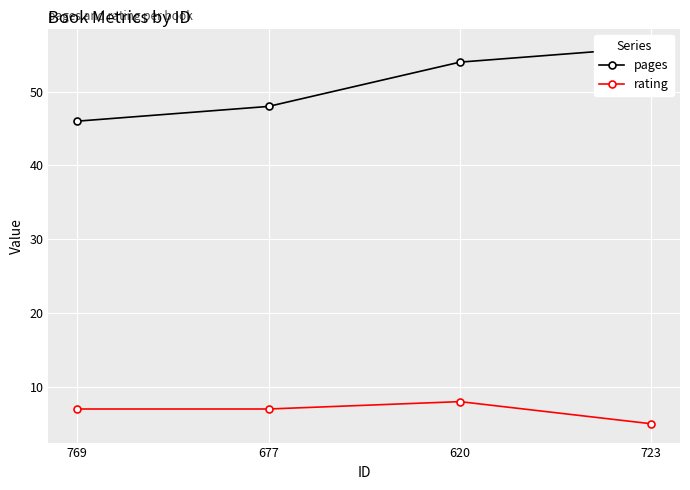

What is the difference between the maximum and second lowest values in the rating series?

1